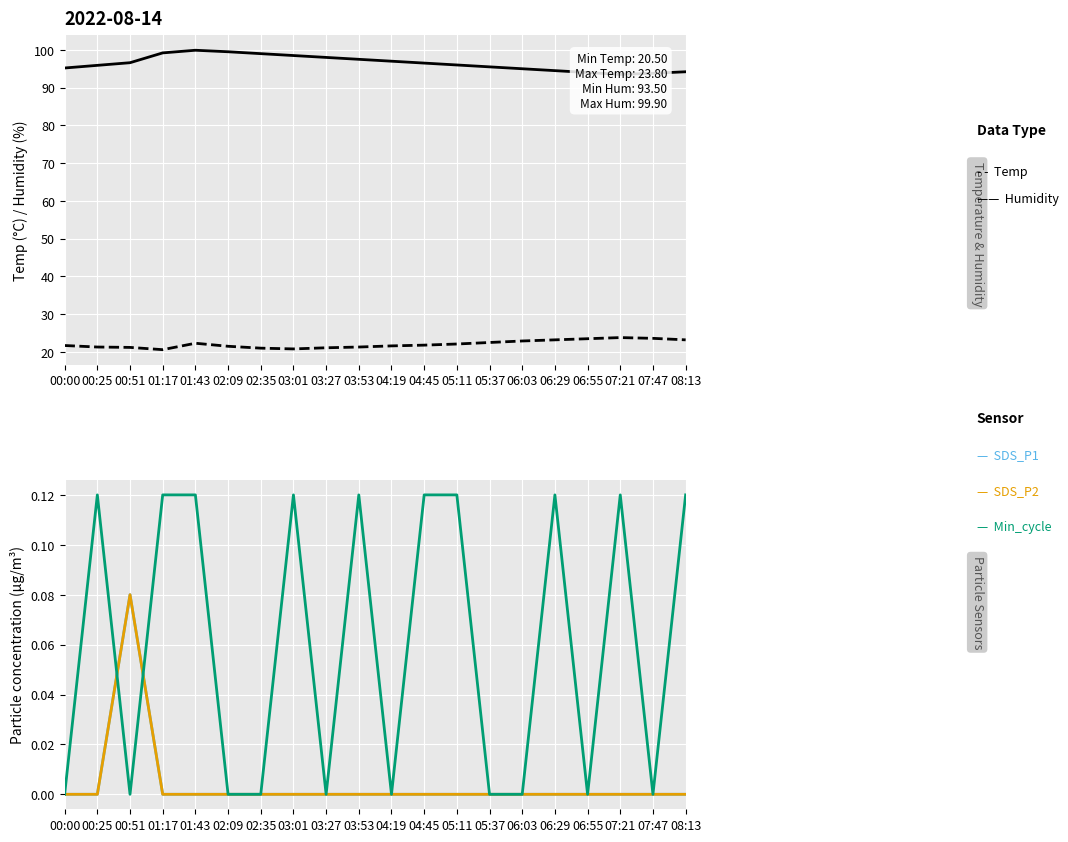

True or false: SDS_P1 and Temp cross at least once.

False